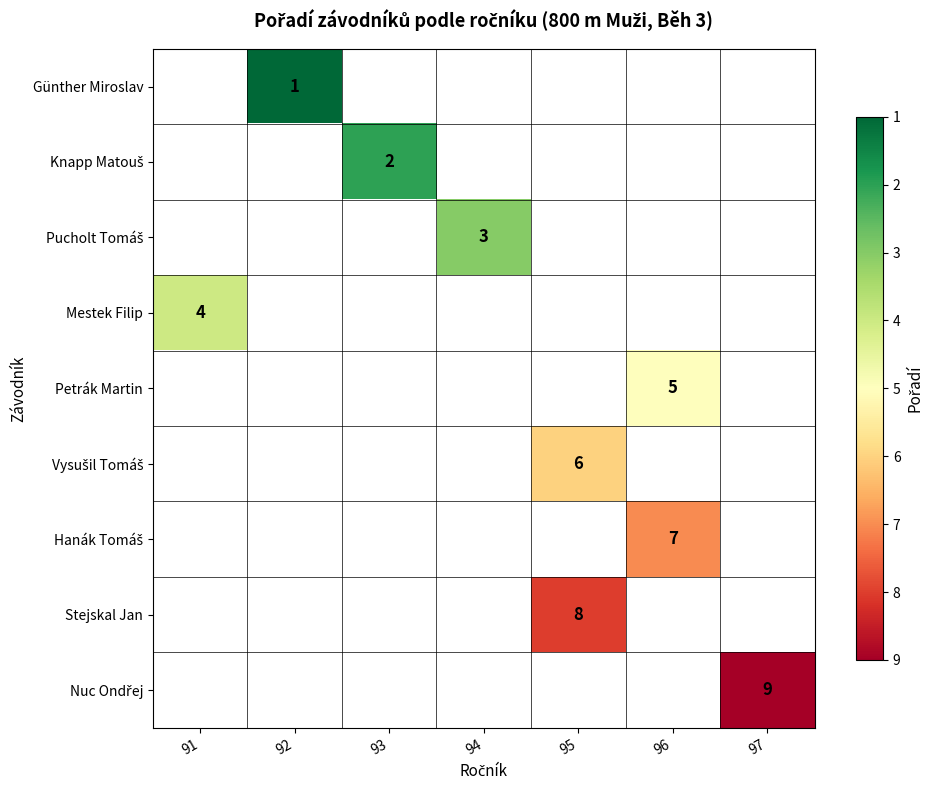

Rank the series by their average value, from lowest to highest.

Günther Miroslav, Knapp Matouš, Pucholt Tomáš, Mestek Filip, Petrák Martin, Vysušil Tomáš, Hanák Tomáš, Stejskal Jan, Nuc Ondřej